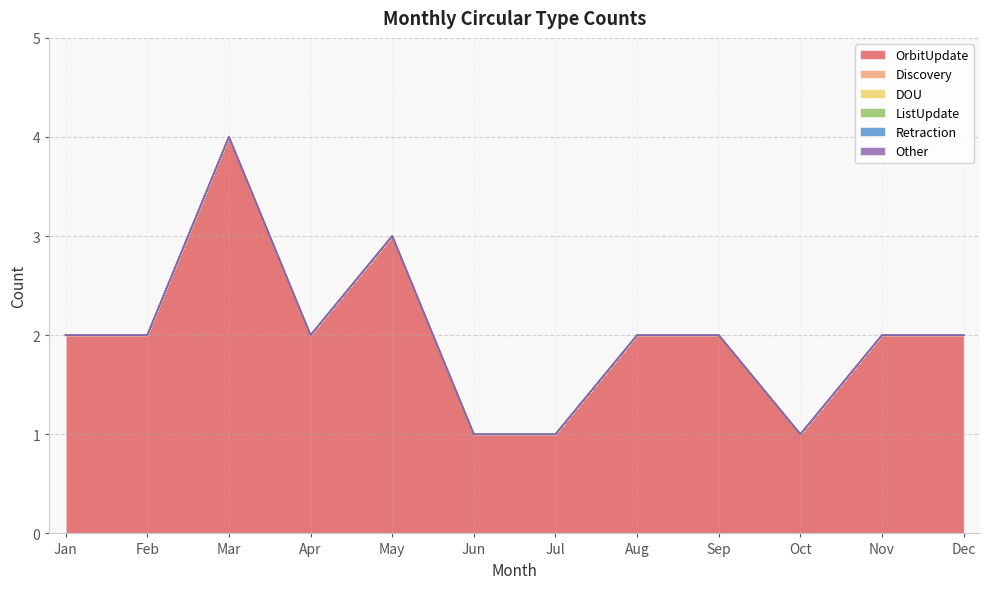

True or false: ListUpdate has more than 2 points higher than both neighbors.

False